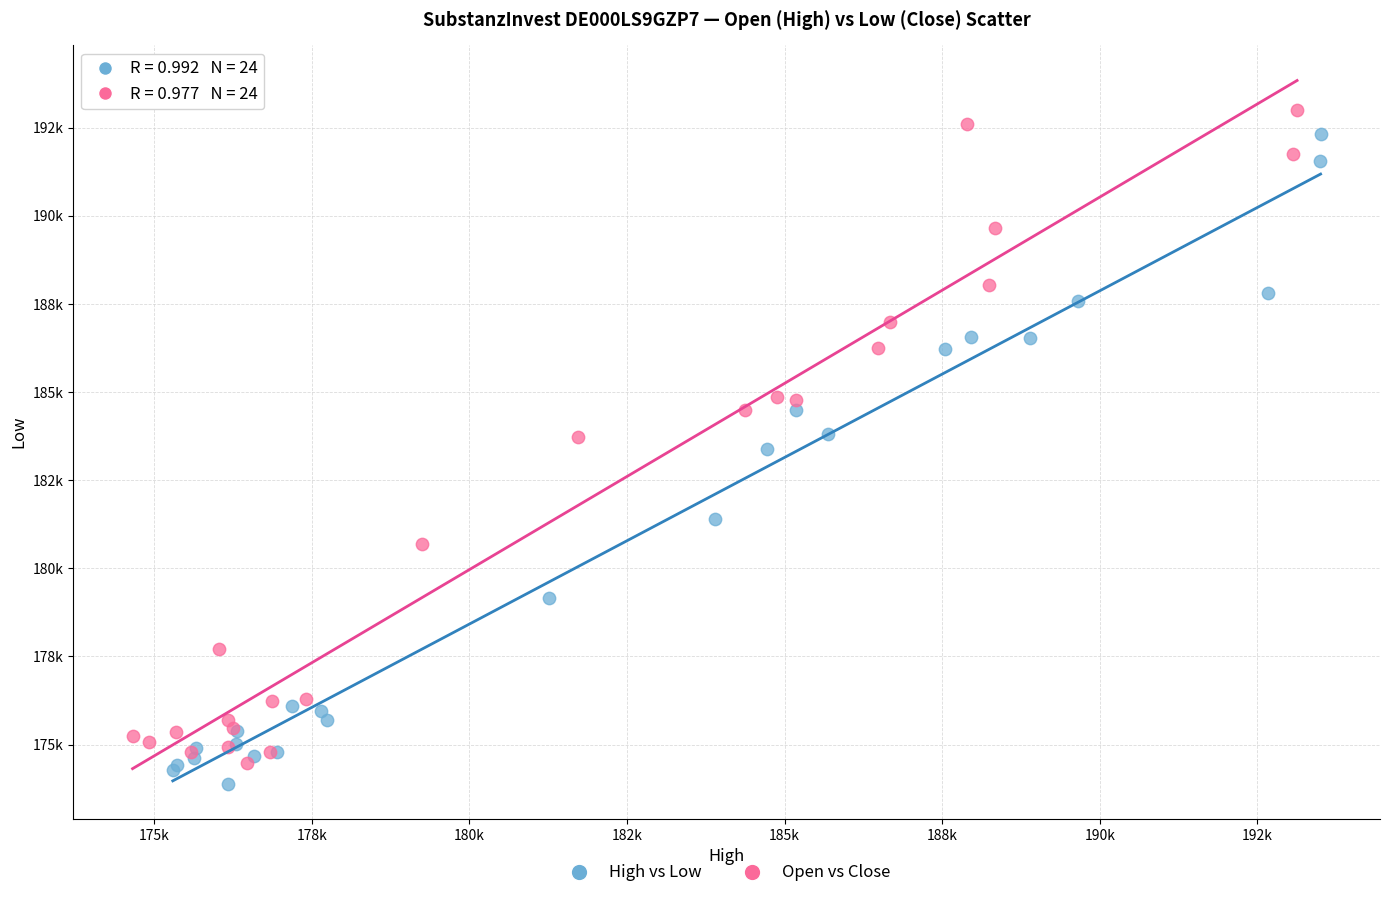

Which series contains the highest Y value?

Open vs Close